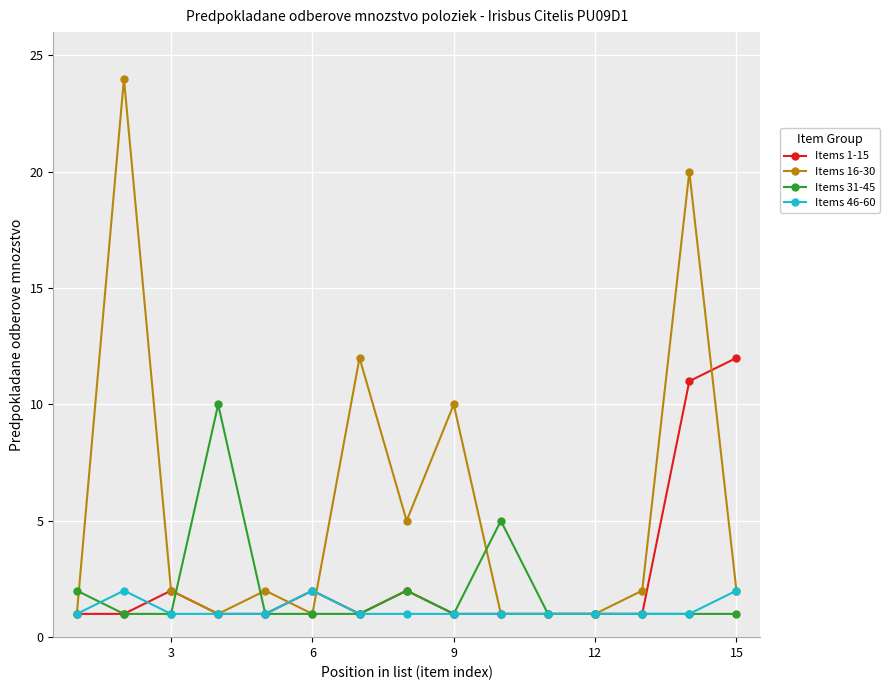

Which series has the largest total across all categories?

Items 16-30